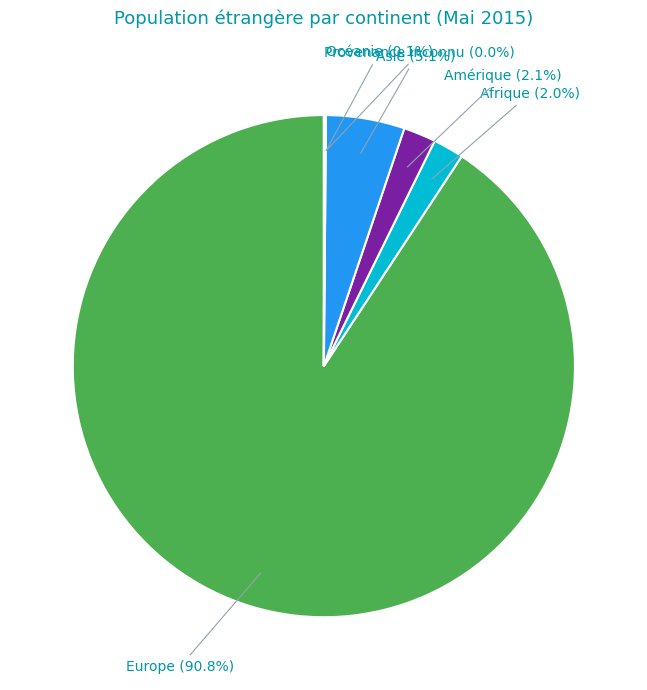

To the nearest percent, what percentage of the pie is Europe?

91%